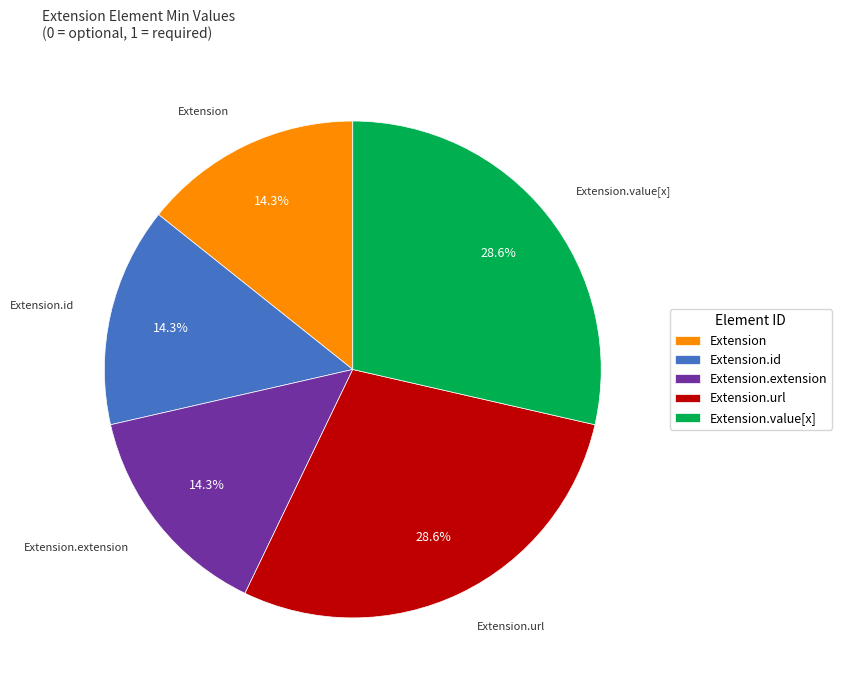

Does Extension.url represent more than half of the total?

No